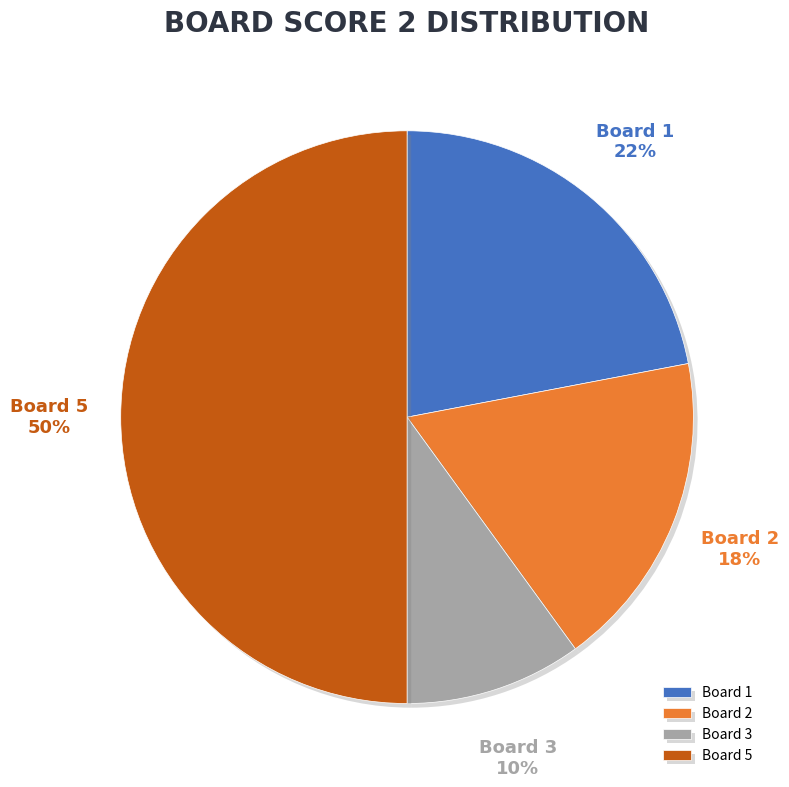

Does Board 3 represent more than half of the total?

No